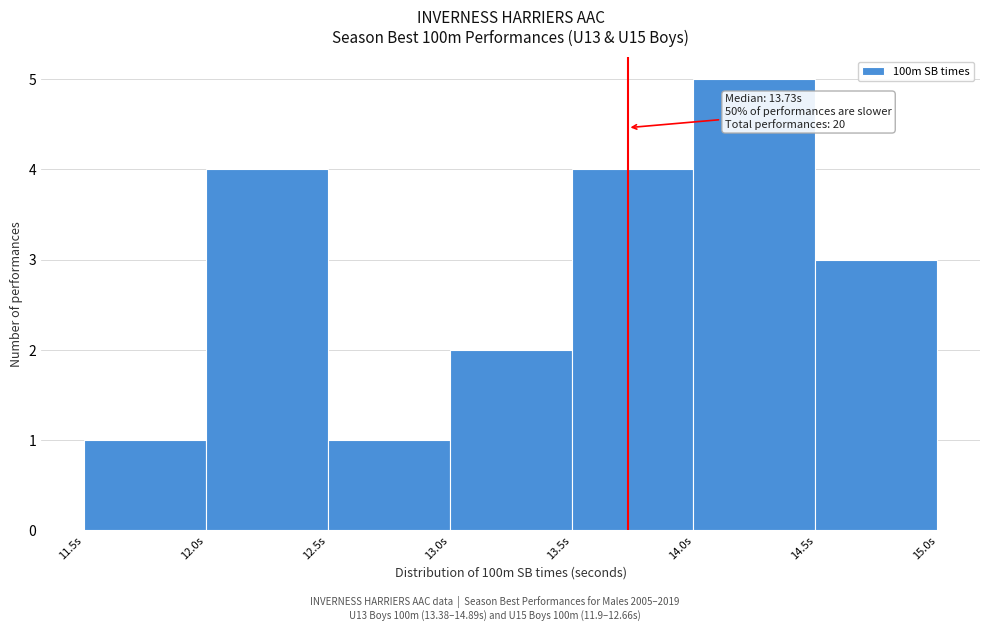

Which range on the x-axis has the tallest bar?

14.0 to 14.5